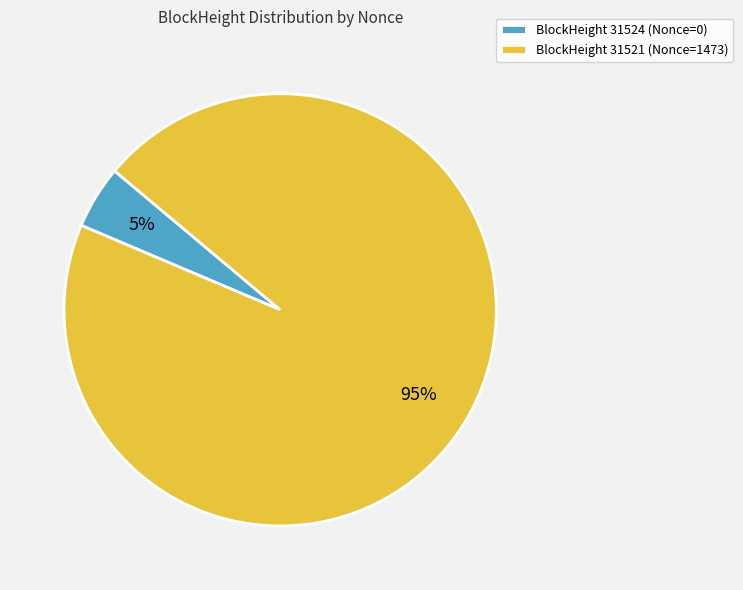

To the nearest percent, what is the combined percentage of BlockHeight 31521 (Nonce=1473) and BlockHeight 31524 (Nonce=0)?

100%